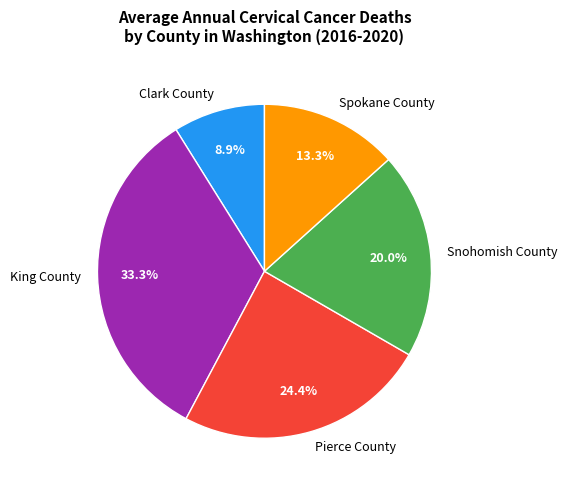

What percentage is the Spokane County slice, to the nearest percent?

13%